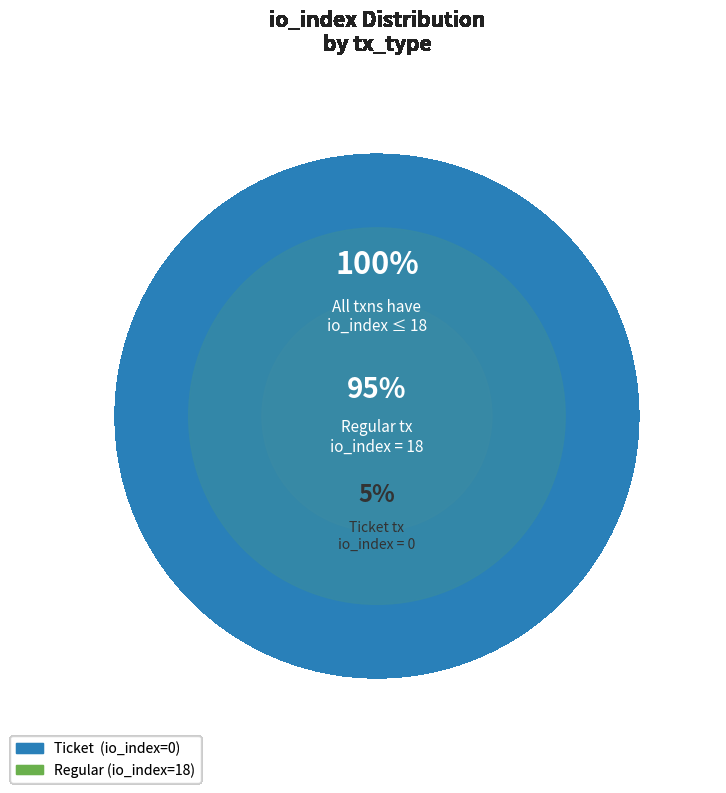

The Regular (io_index=18) slice represents 99% of the pie. True or false?

False